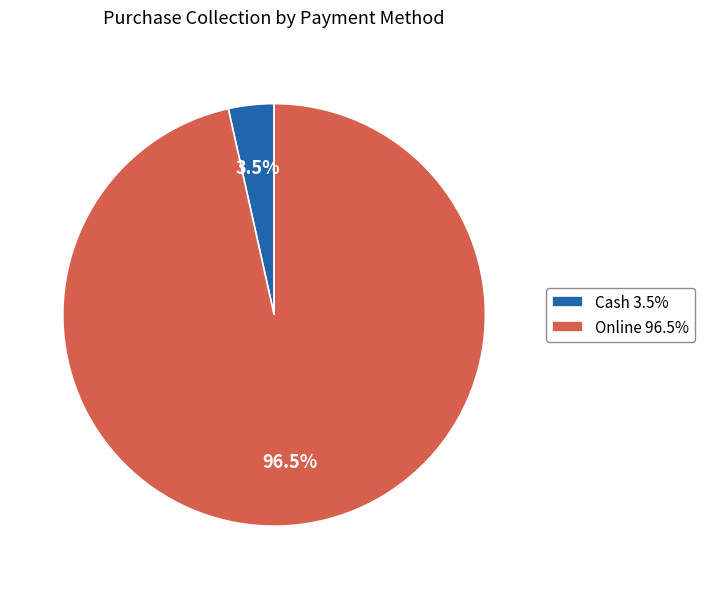

Rank the categories by value from lowest to highest.

Cash, Online